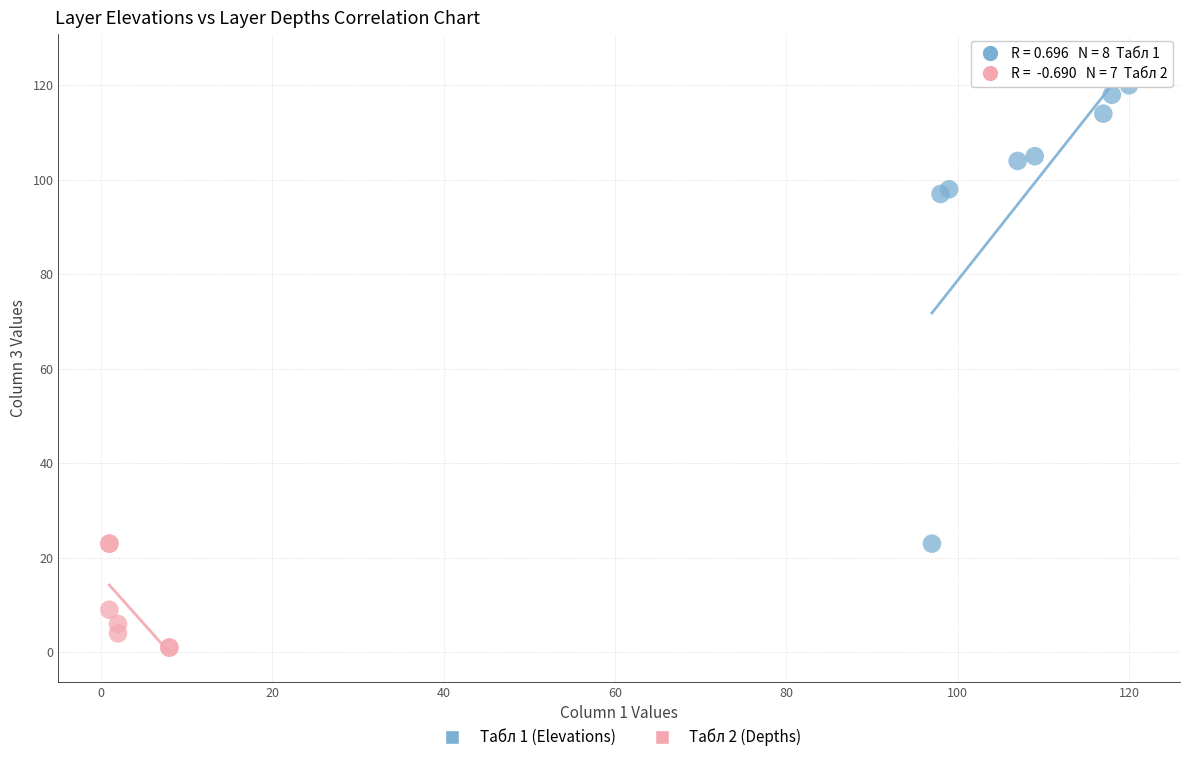

Which series reaches the maximum Y coordinate?

Табл 1 (Elevations)